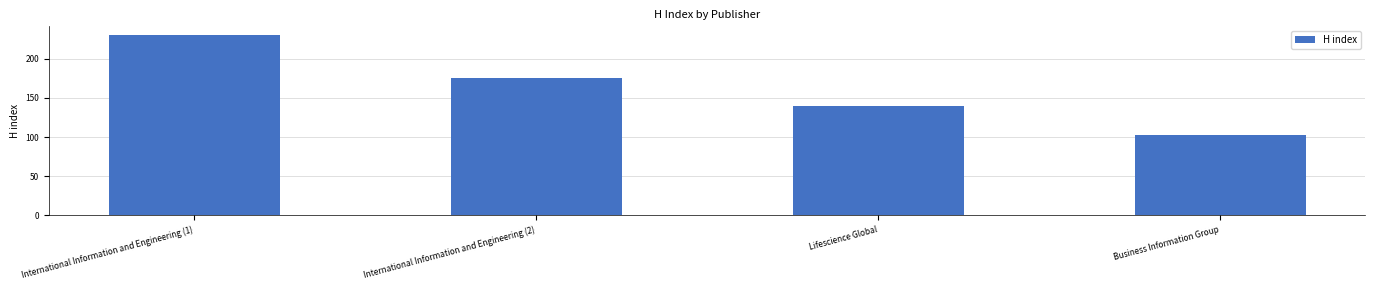

What is the difference between the maximum and minimum values?

127